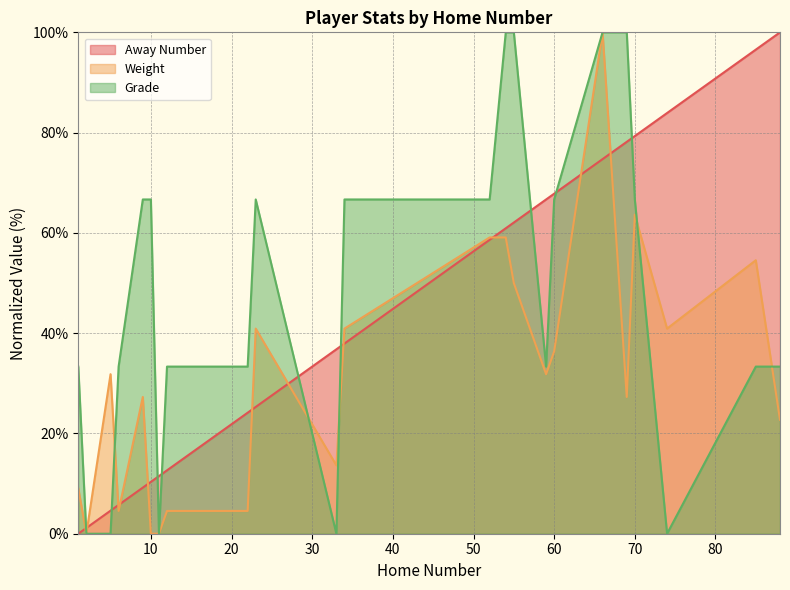

Is it true that Weight equals 2.0 at 12?

False